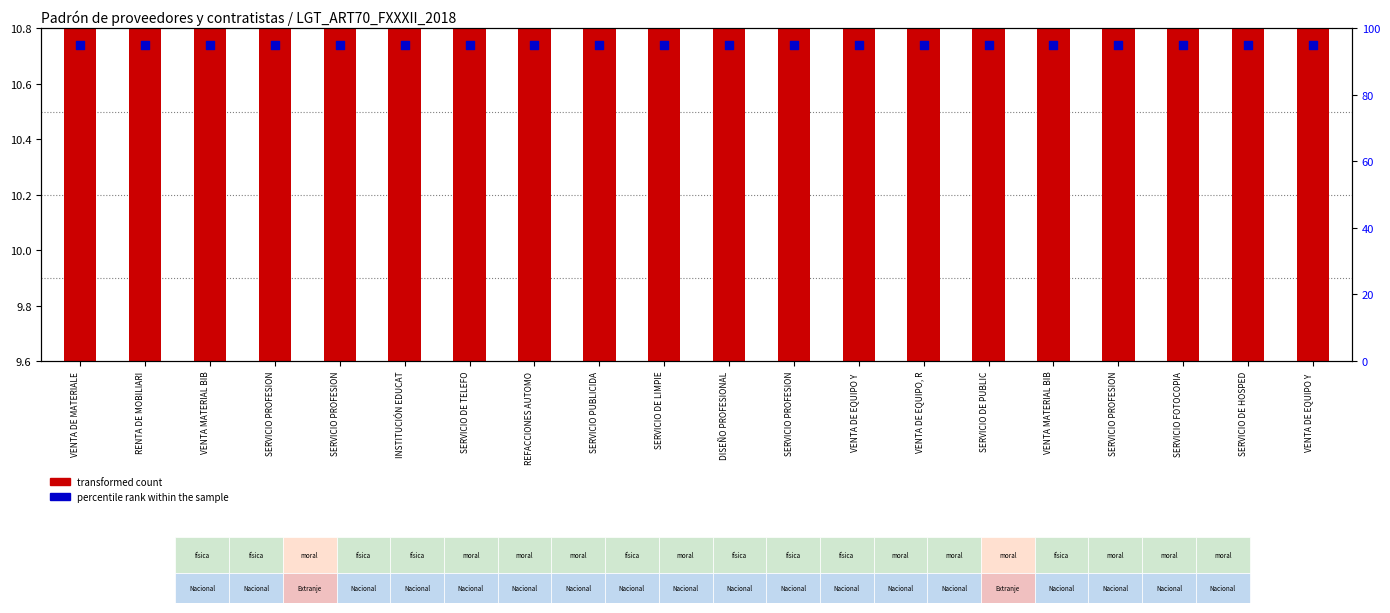

Which series has the largest Y range (max minus min)?

transformed count